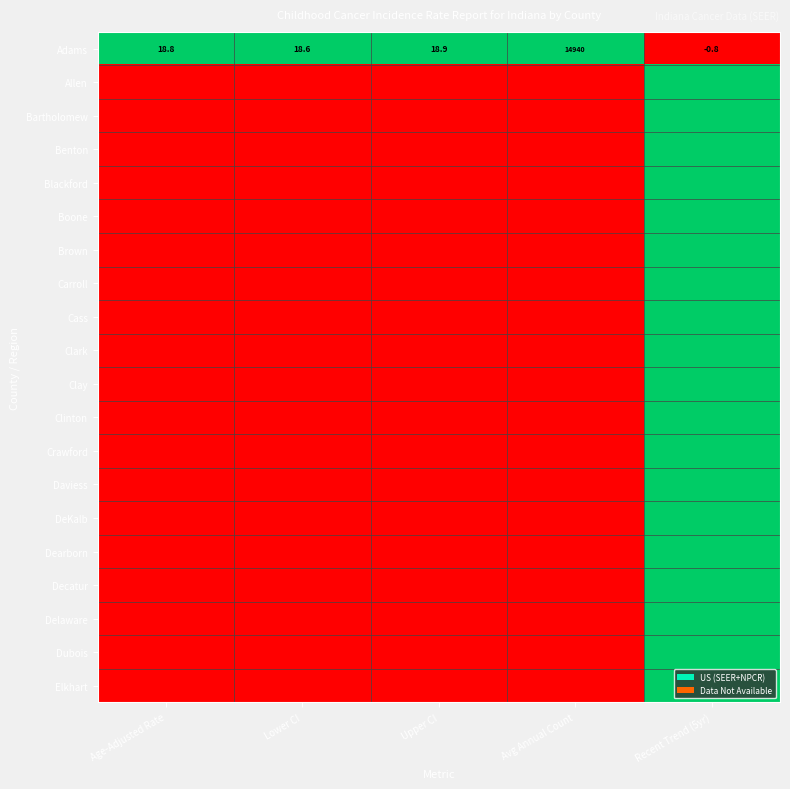

What is the sum of all Adams values?

14995.5